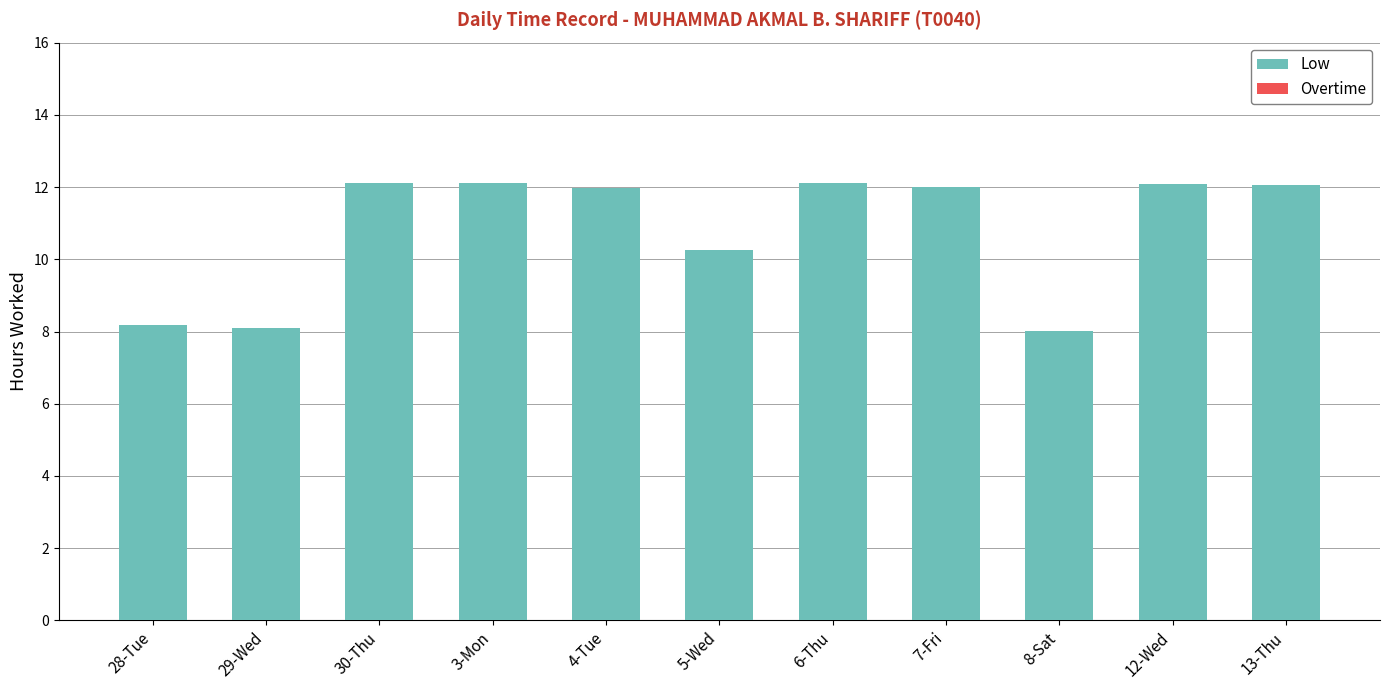

The value at 13-Thu is 12.1. True or false?

True